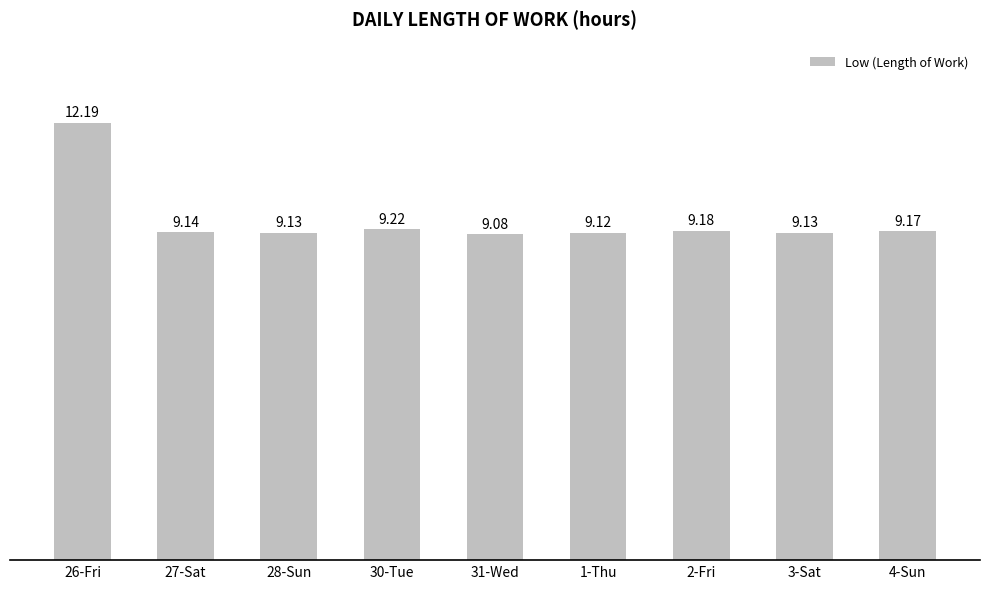

Approximately how many times larger is the value at 4-Sun compared to 31-Wed?

1.0